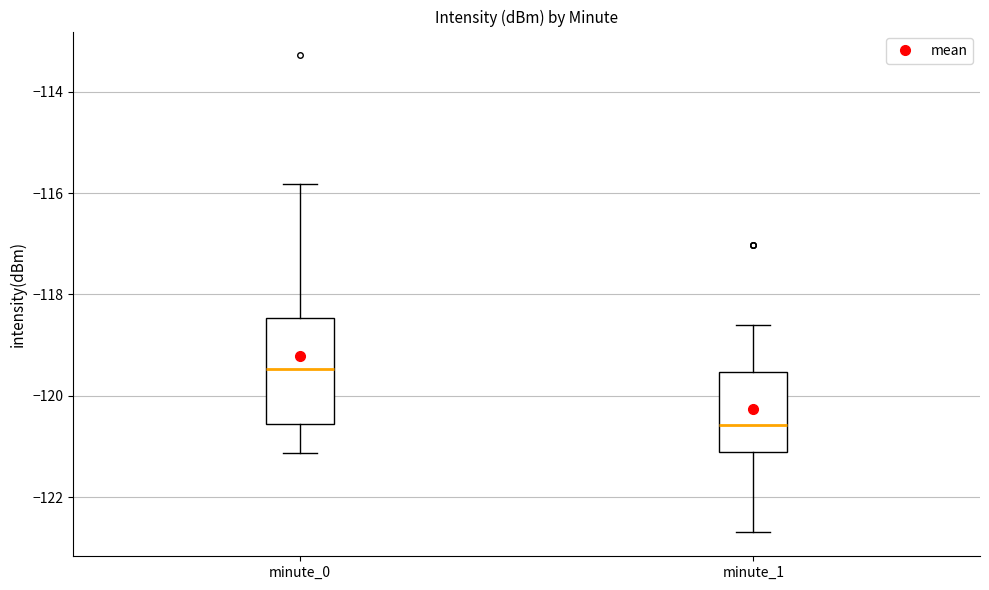

Which box's median line is the highest?

minute_0